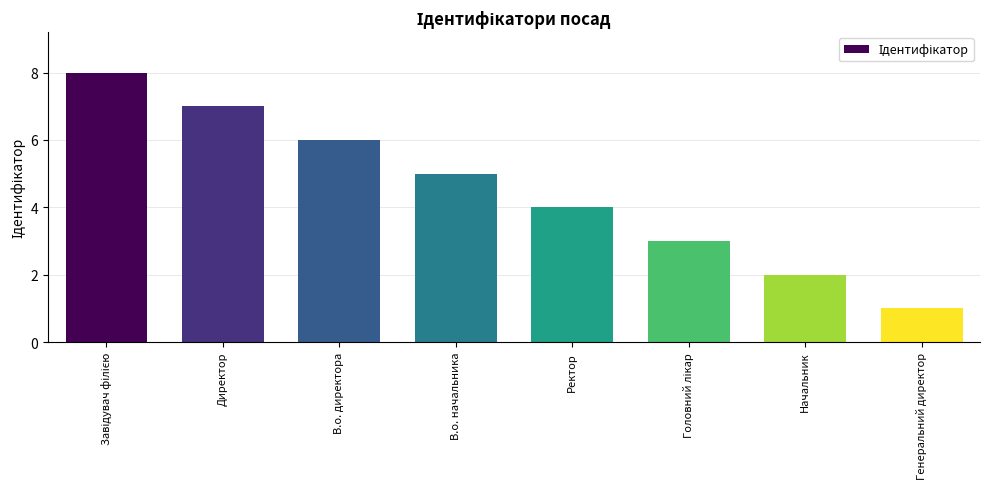

What is the difference between the values at В.о. начальника and Генеральний директор?

4